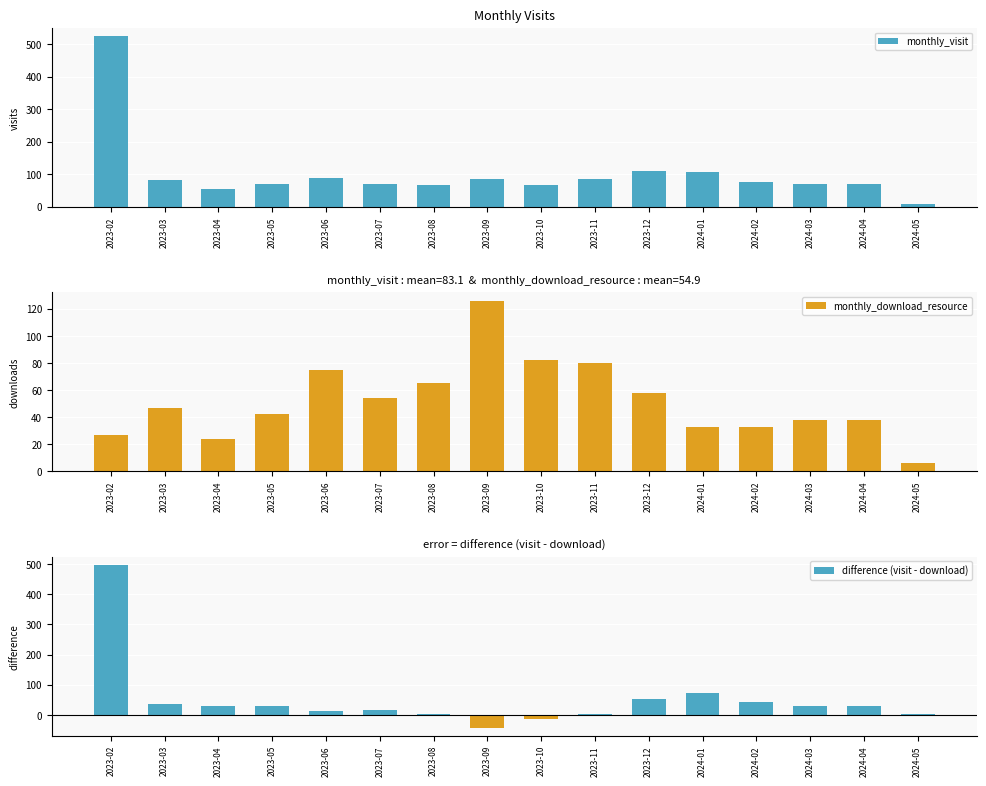

How many categories are shown in the chart?

16